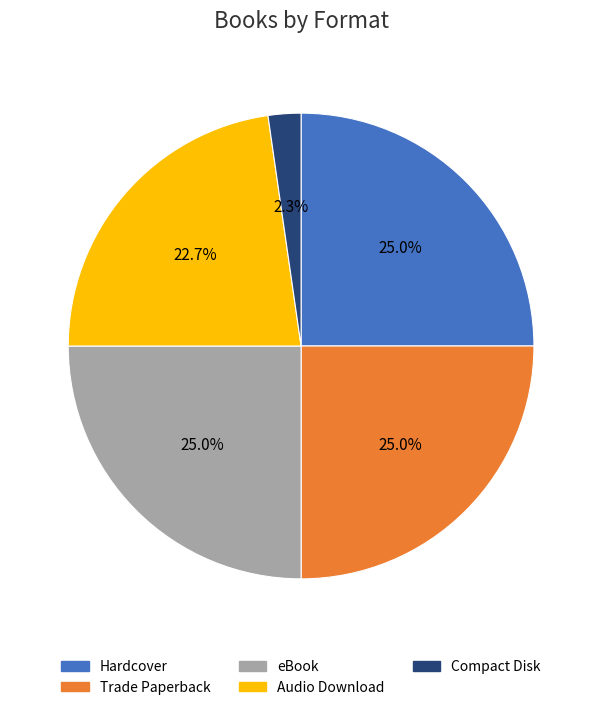

How many slices are in this pie chart?

5